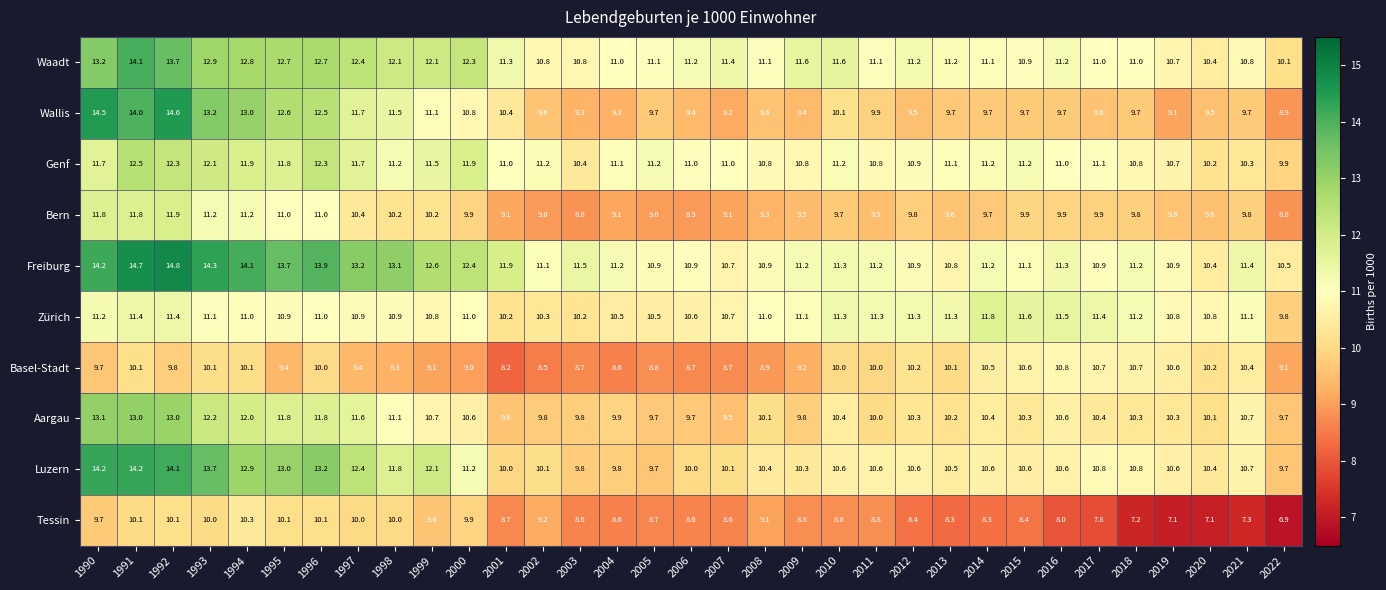

What is the minimum value shown in the chart?

6.9